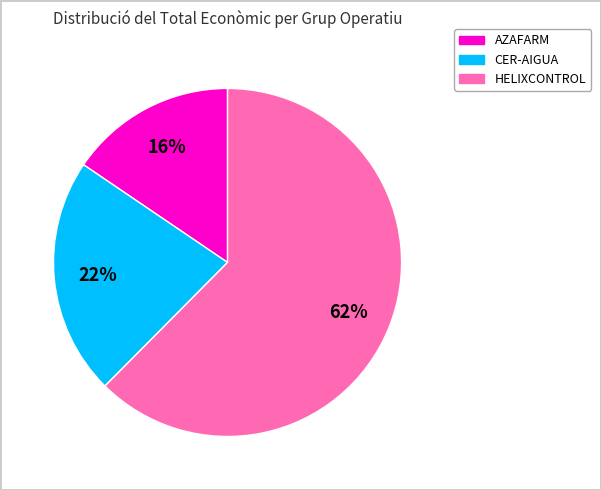

How many slices are in this pie chart?

3